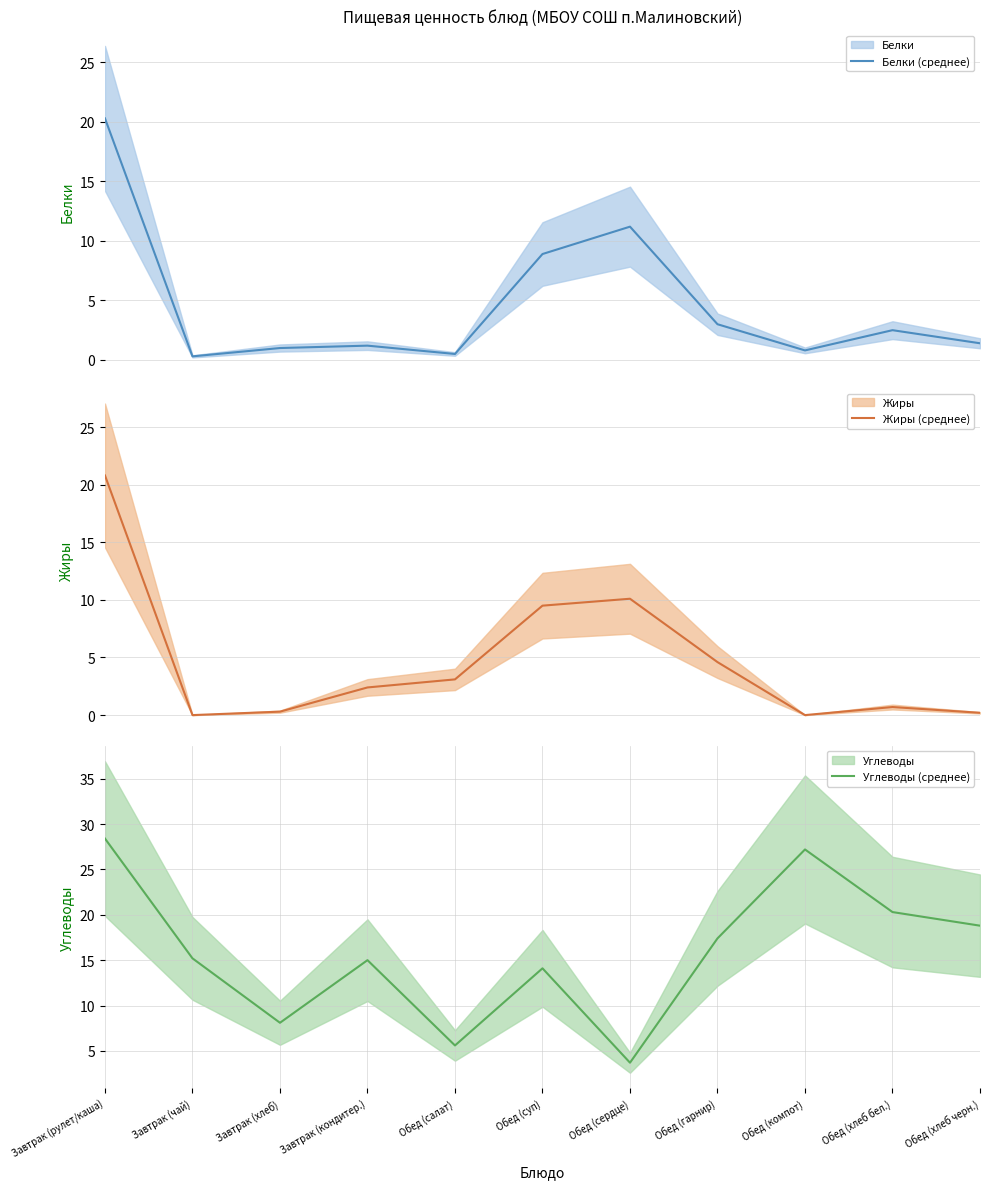

How many lines are shown in the chart?

3